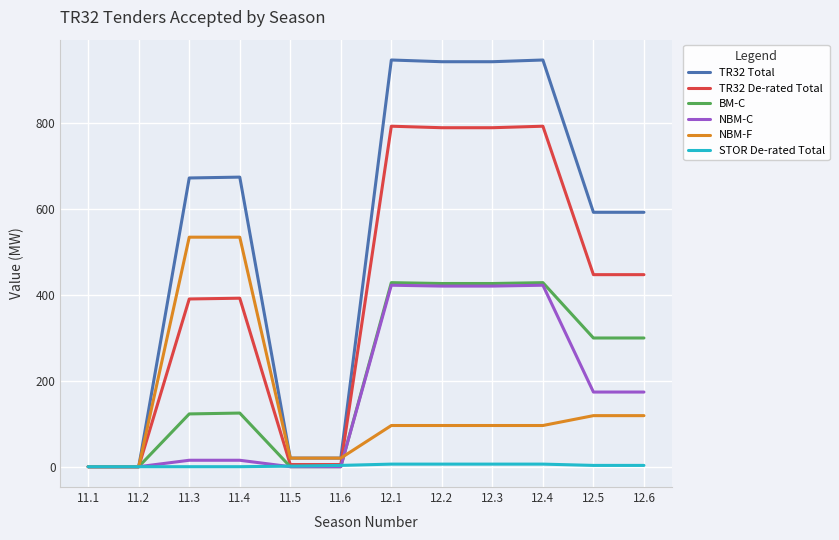

Which series changed the most between 12.4 and 12.5?

TR32 Total